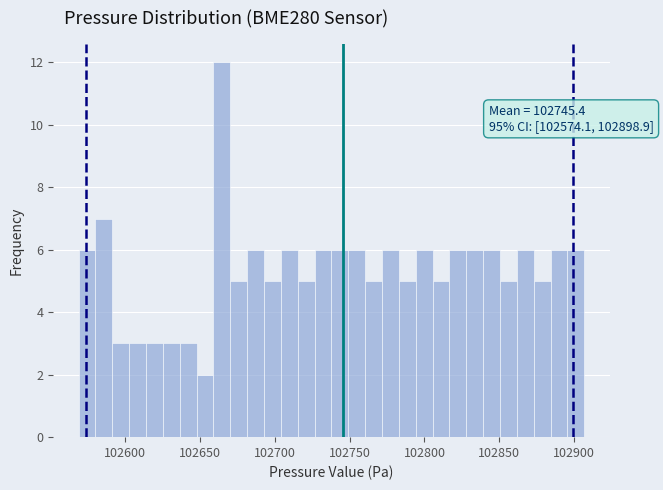

Around what value on the x-axis is the tallest bar? Give the approximate position of its centre, as read against the axis.

102665